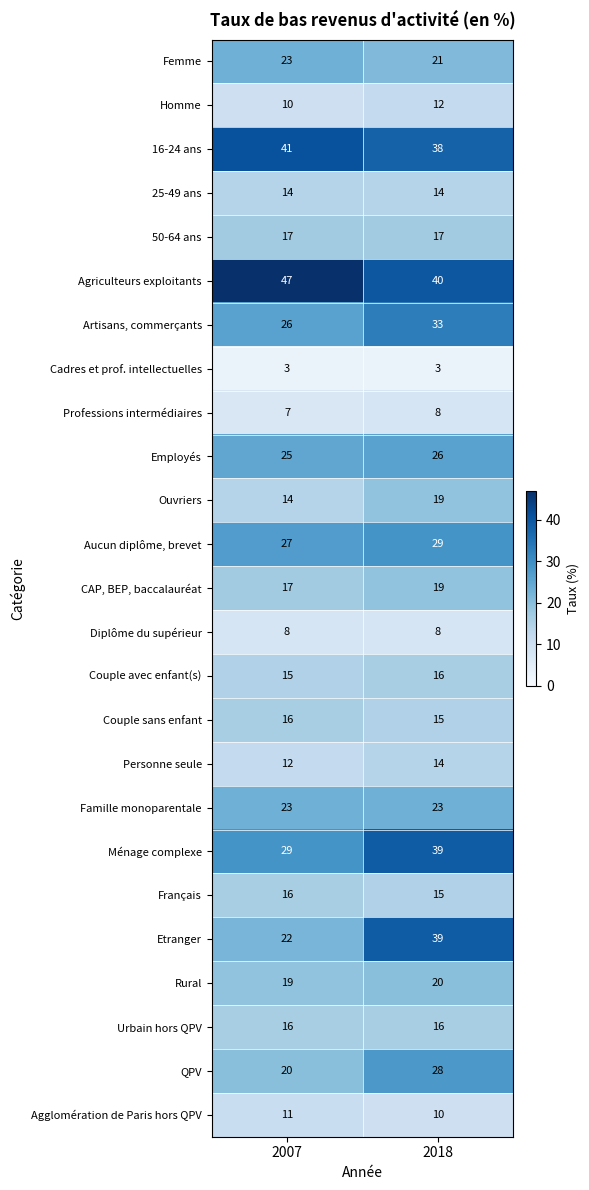

What is the average value of the Ménage complexe series?

34